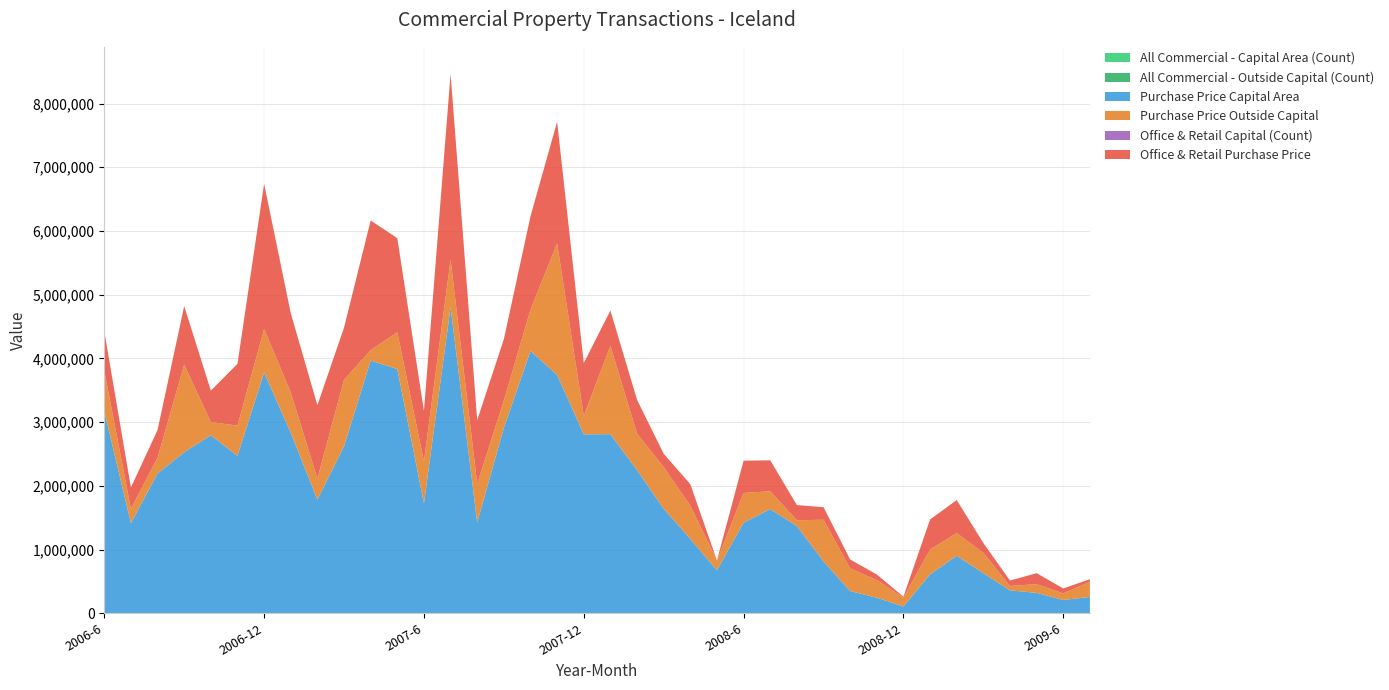

Reading right to left, list all the values displayed in this chart.

All Commercial - Capital Area (Count): 2009-7=23	2009-6=38	2009-5=24	2009-4=32	2009-3=44	2009-2=43	2009-1=45	2008-12=42	2008-11=47	2008-10=57	2008-9=41	2008-8=22	2008-7=32	2008-6=52	2008-5=41	2008-4=59	2008-3=56	2008-2=75	2008-1=94	2007-12=100	2007-11=123	2007-10=103	2007-9=100	2007-8=70	2007-7=114	2007-6=115	2007-5=105	2007-4=94	2007-3=104	2007-2=87	2007-1=92	2006-12=132	2006-11=86	2006-10=118	2006-9=114	2006-8=80	2006-7=88	2006-6=119
All Commercial - Outside Capital (Count): 2009-7=34	2009-6=36	2009-5=37	2009-4=38	2009-3=59	2009-2=44	2009-1=36	2008-12=67	2008-11=69	2008-10=43	2008-9=66	2008-8=31	2008-7=51	2008-6=47	2008-5=42	2008-4=59	2008-3=64	2008-2=78	2008-1=92	2007-12=102	2007-11=123	2007-10=82	2007-9=87	2007-8=54	2007-7=60	2007-6=78	2007-5=76	2007-4=61	2007-3=93	2007-2=65	2007-1=86	2006-12=78	2006-11=105	2006-10=73	2006-9=64	2006-8=71	2006-7=62	2006-6=89
Purchase Price Capital Area: 2009-7=255970	2009-6=209006	2009-5=320385	2009-4=359567	2009-3=629541	2009-2=902175	2009-1=609914	2008-12=106822	2008-11=244332	2008-10=349000	2008-9=815100	2008-8=1368034	2008-7=1635365	2008-6=1422003	2008-5=674700	2008-4=1167070	2008-3=1639725	2008-2=2246934	2008-1=2810596	2007-12=2808749	2007-11=3740785	2007-10=4117216	2007-9=2910003	2007-8=1425243	2007-7=4805297	2007-6=1723066	2007-5=3834070	2007-4=3965040	2007-3=2620850	2007-2=1783244	2007-1=2834347	2006-12=3778832	2006-11=2469839	2006-10=2794330	2006-9=2527535	2006-8=2193634	2006-7=1415333	2006-6=3169268
Purchase Price Outside Capital: 2009-7=238431	2009-6=102344	2009-5=136573	2009-4=68892	2009-3=319335	2009-2=356126	2009-1=390284	2008-12=140300	2008-11=276600	2008-10=354550	2008-9=652783	2008-8=92080	2008-7=279200	2008-6=466850	2008-5=152550	2008-4=520290	2008-3=654236	2008-2=572483	2008-1=1385635	2007-12=291086	2007-11=2064586	2007-10=648500	2007-9=429203	2007-8=607300	2007-7=745815	2007-6=661592	2007-5=577607	2007-4=163120	2007-3=1043398	2007-2=329399	2007-1=633926	2006-12=681070	2006-11=474546	2006-10=207700	2006-9=1375003	2006-8=247761	2006-7=224820	2006-6=637856
Office & Retail Capital (Count): 2009-7=8	2009-6=27	2009-5=6	2009-4=13	2009-3=11	2009-2=8	2009-1=14	2008-12=7	2008-11=23	2008-10=16	2008-9=11	2008-8=5	2008-7=9	2008-6=19	2008-5=7	2008-4=28	2008-3=14	2008-2=33	2008-1=46	2007-12=33	2007-11=43	2007-10=37	2007-9=28	2007-8=31	2007-7=44	2007-6=34	2007-5=39	2007-4=42	2007-3=44	2007-2=41	2007-1=38	2006-12=40	2006-11=22	2006-10=33	2006-9=25	2006-8=29	2006-7=28	2006-6=38
Office & Retail Purchase Price: 2009-7=40470	2009-6=77650	2009-5=172500	2009-4=85000	2009-3=153391	2009-2=519000	2009-1=471707	2008-12=12750	2008-11=88012	2008-10=140400	2008-9=197000	2008-8=237500	2008-7=486065	2008-6=506093	2008-5=0	2008-4=337520	2008-3=209100	2008-2=530720	2008-1=555000	2007-12=826490	2007-11=1909894	2007-10=1464066	2007-9=962173	2007-8=998669	2007-7=2915263	2007-6=788806	2007-5=1475170	2007-4=2036350	2007-3=817500	2007-2=1153173	2007-1=1242050	2006-12=2280363	2006-11=969795	2006-10=492280	2006-9=918800	2006-8=435602	2006-7=333700	2006-6=618330